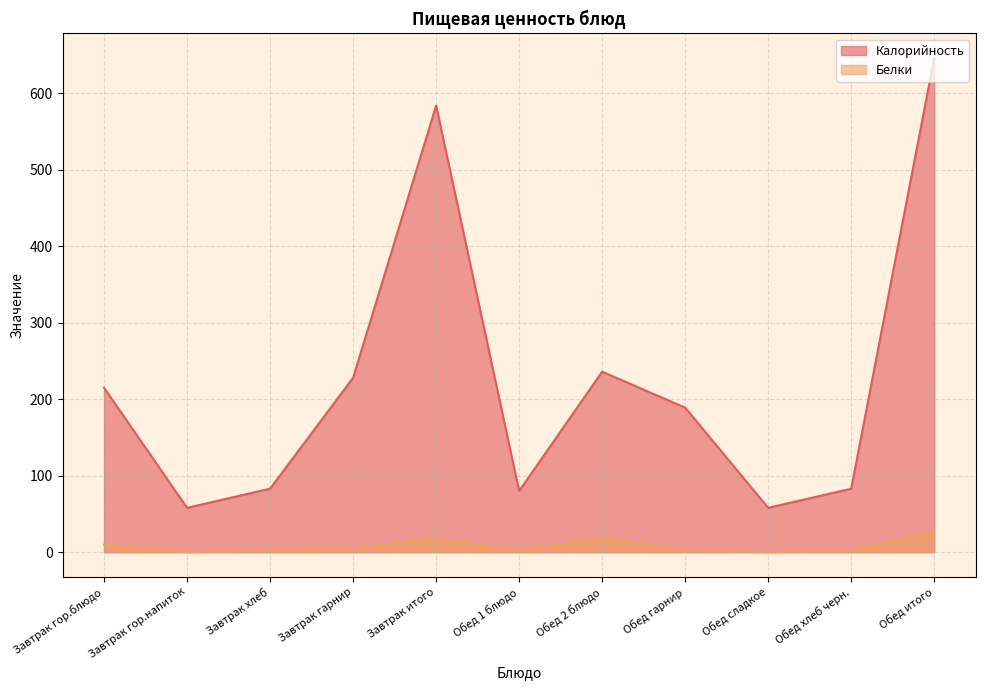

Reading left to right, extract all data points from this chart.

Калорийность: 215	58	83	228	584	80	236	189	58	83	646
Белки: 10	0	3	5	18	2	19	3	0	3	27